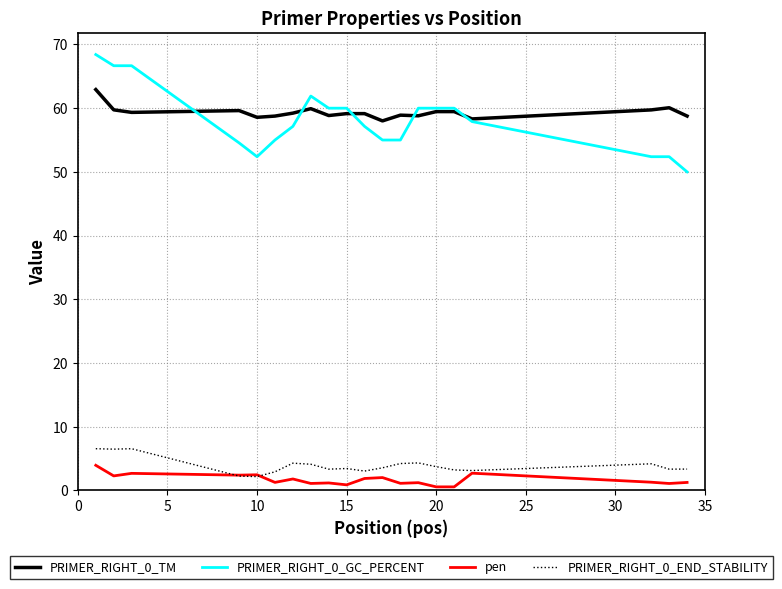

True or false: PRIMER_RIGHT_0_GC_PERCENT and pen cross at least once.

False